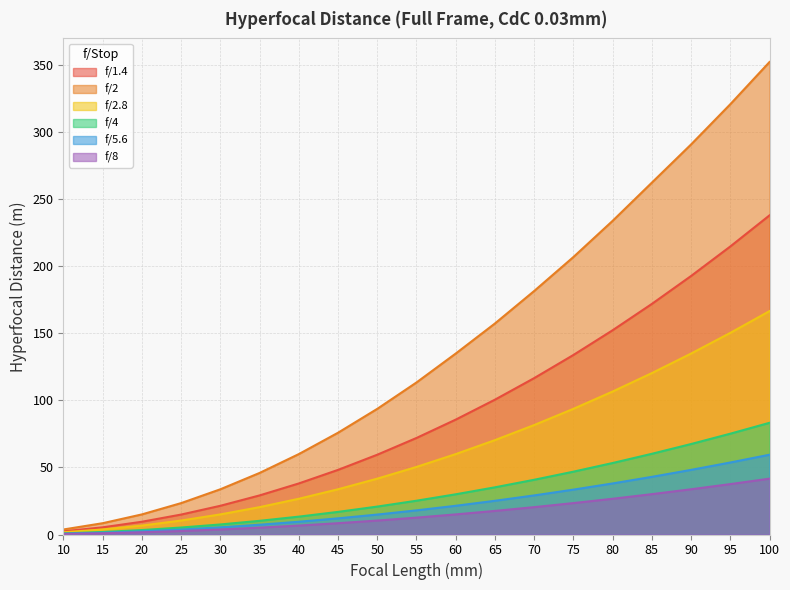

The f/1.4 series shows 1.6 at 10. True or false?

False